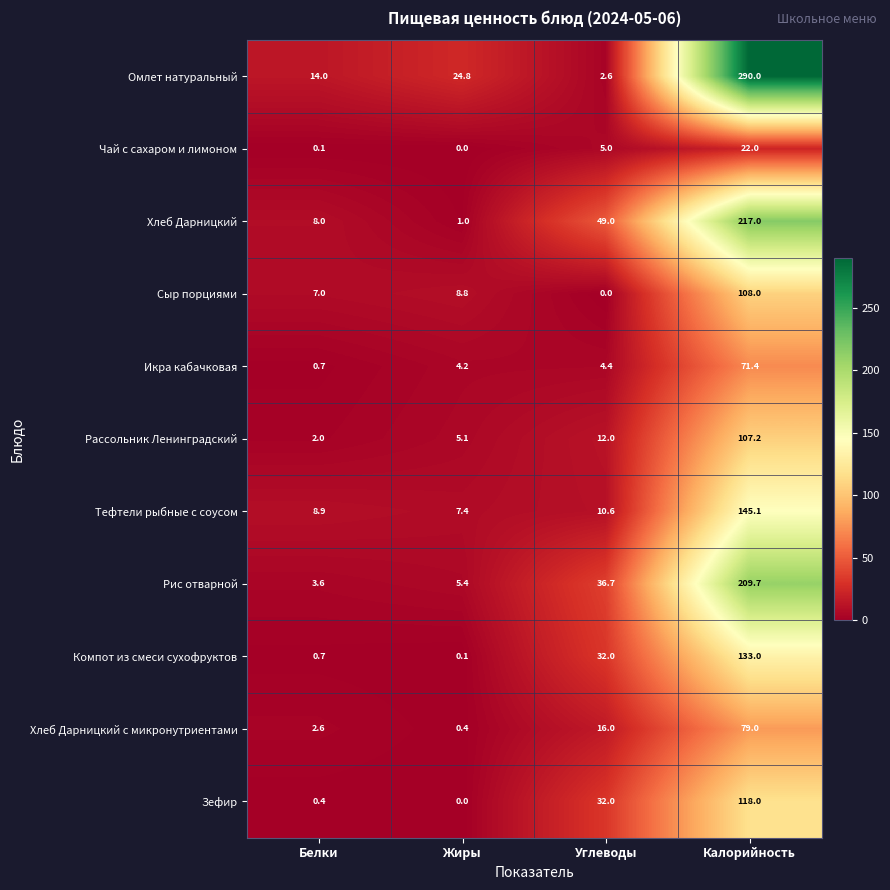

Is it true that Сыр порциями equals 8.8 at Жиры?

True